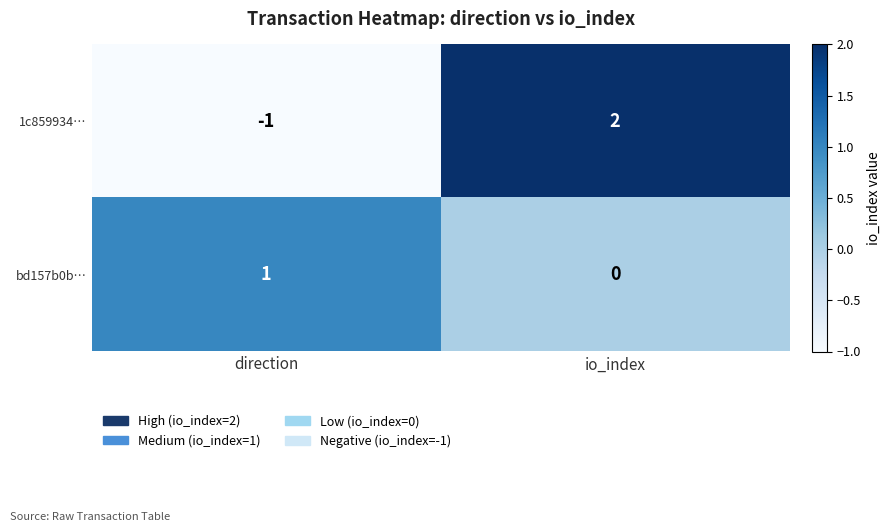

At which category is the sum across all series the highest?

io_index